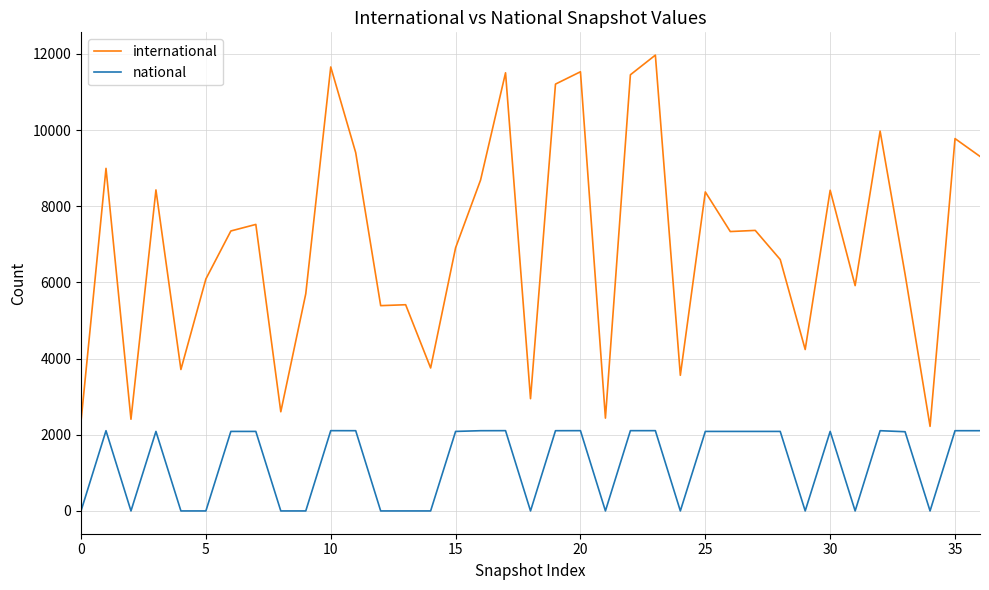

What is the difference between the maximum and minimum values in the international series?

9749